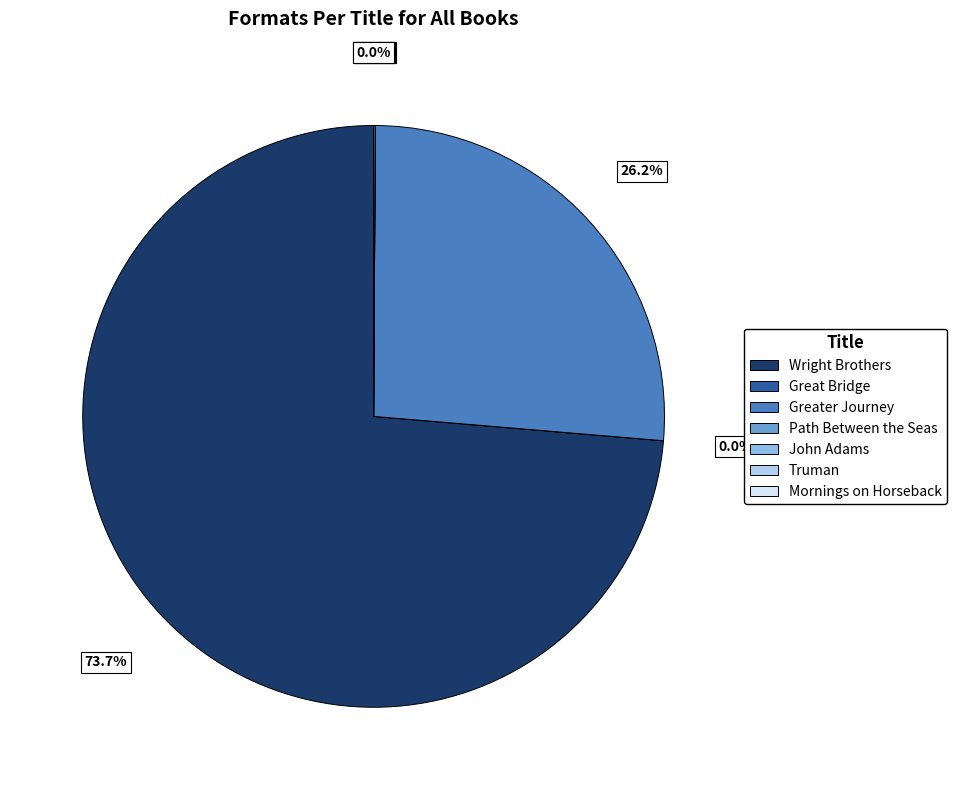

Is there a majority slice in this chart?

Yes